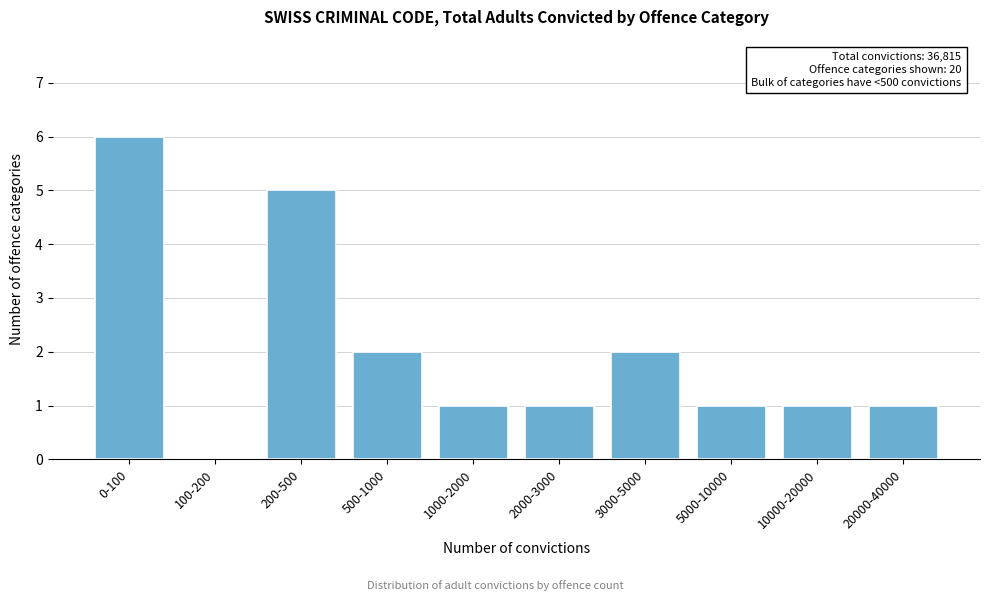

Reading right to left, list all the values displayed in this chart.

20000-40000=1	10000-20000=1	5000-10000=1	3000-5000=2	2000-3000=1	1000-2000=1	500-1000=2	200-500=5	100-200=0	0-100=6